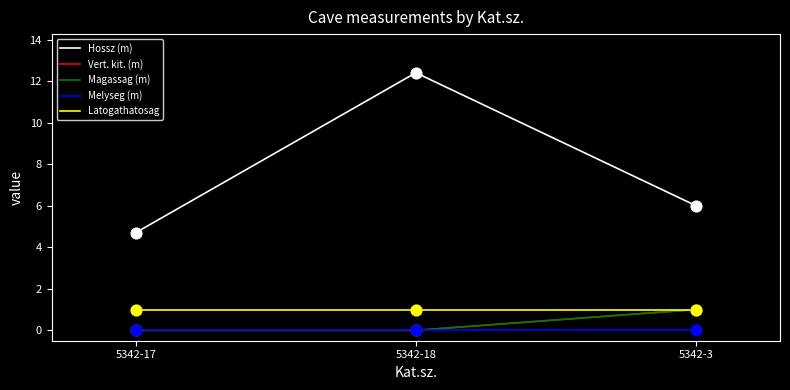

At which category is the sum across all series the highest?

5342-18